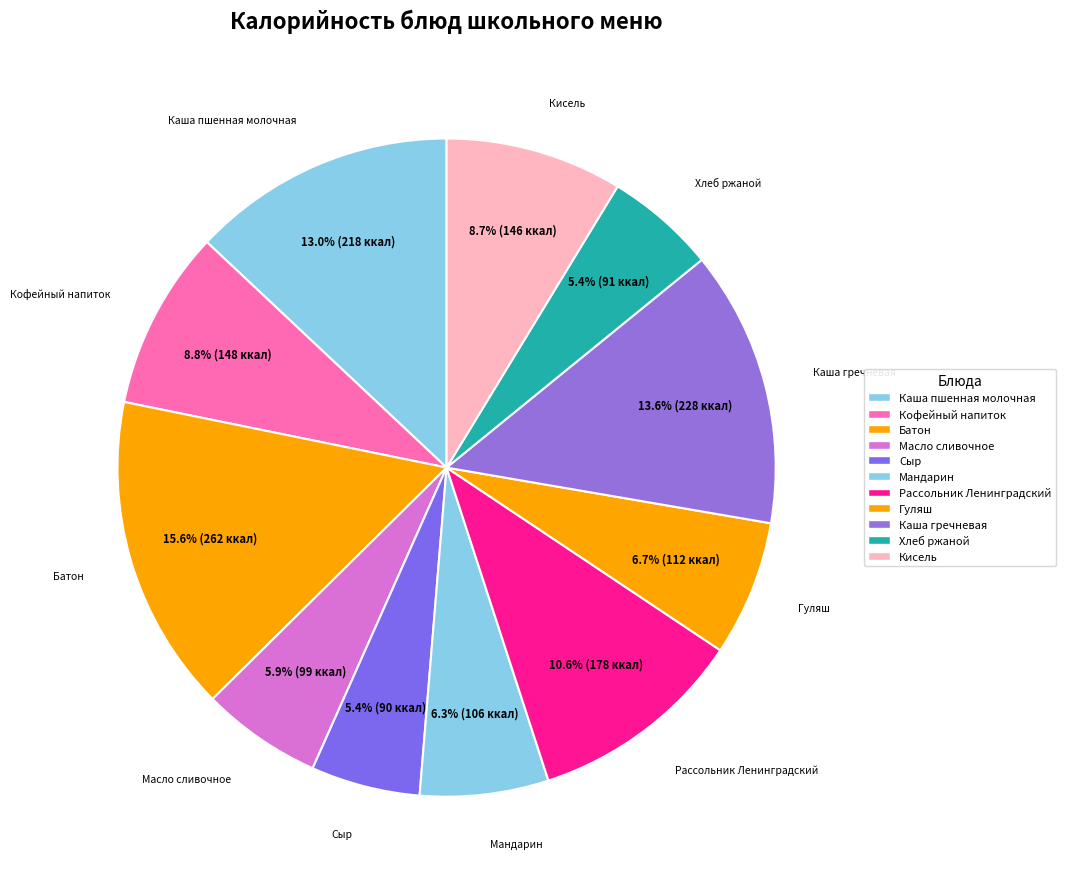

How many segments does this pie chart have?

11